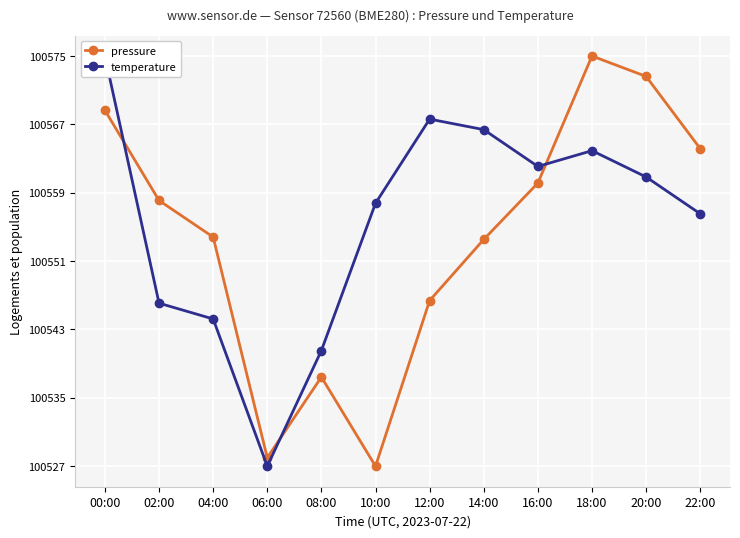

Which series has the widest spread of values?

pressure